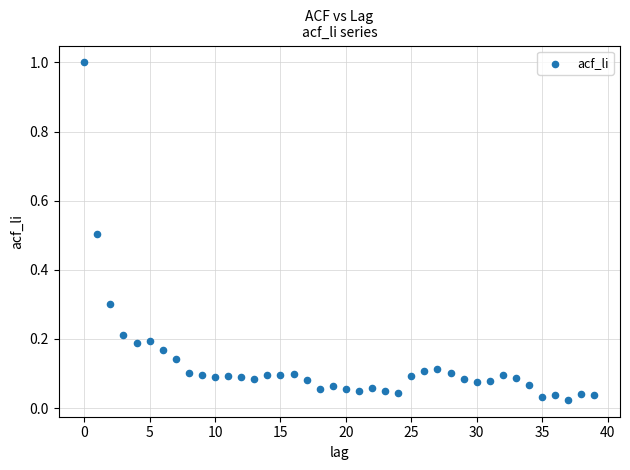

What is the range of Y values (max minus min)?

1.0